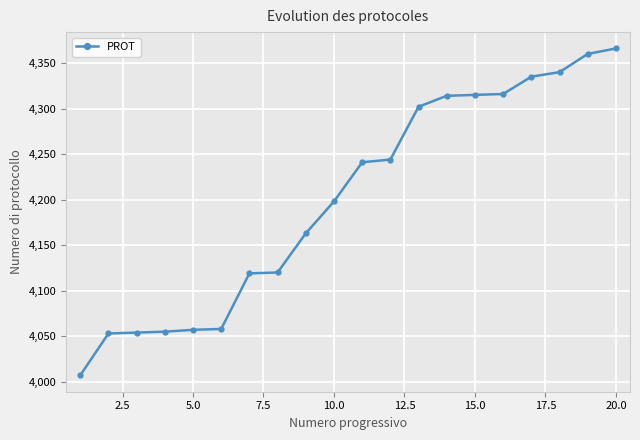

What is the value of the 3rd point from the left?

4054